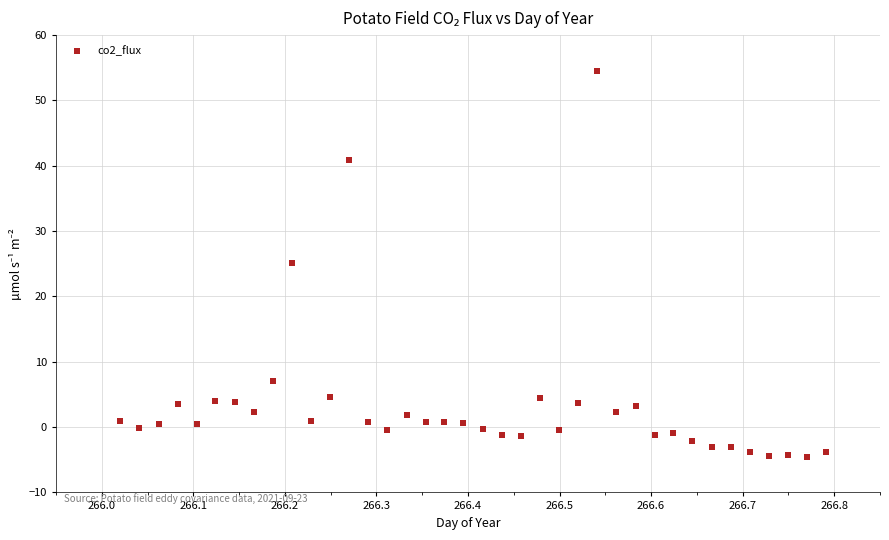

What is the range of Y values (max minus min)?

59.0